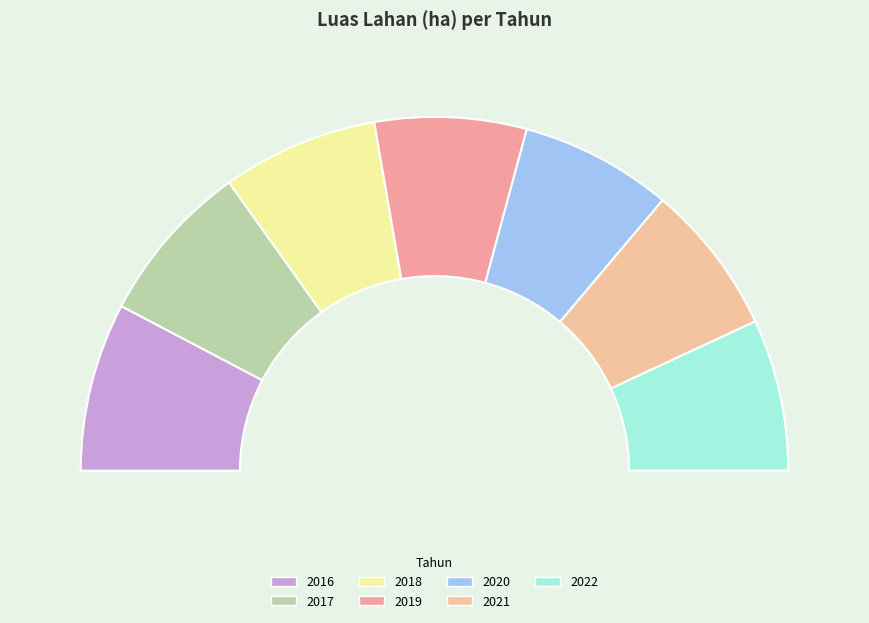

Is it true that 2016 is 6% of the pie?

False